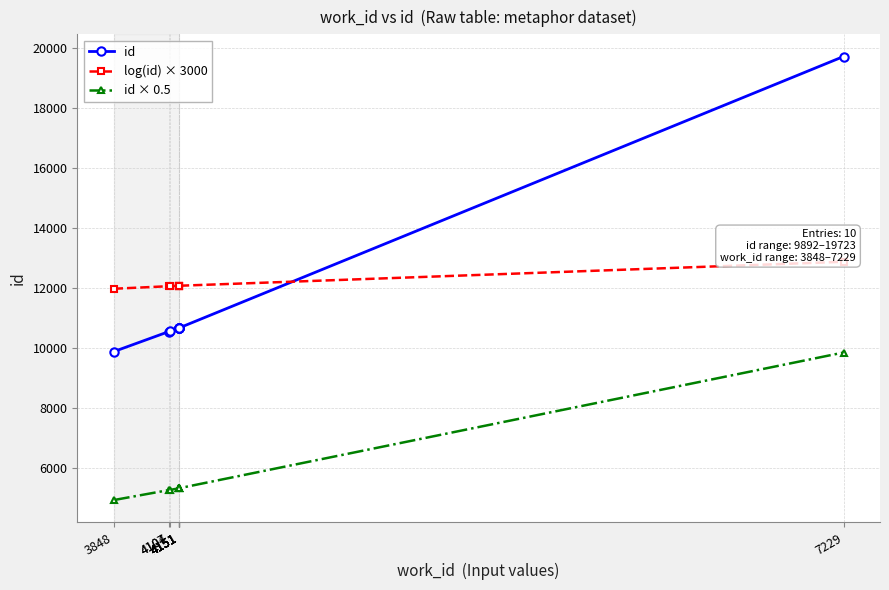

How many lines are shown in the chart?

3